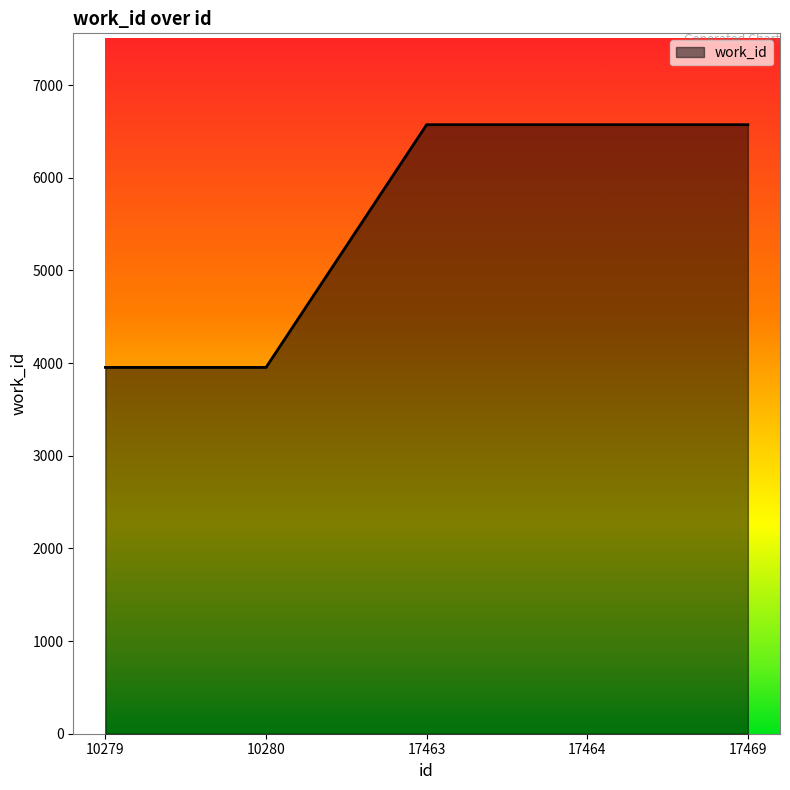

Reading left to right, list all the values displayed in this chart.

3953	3953	6572	6572	6572